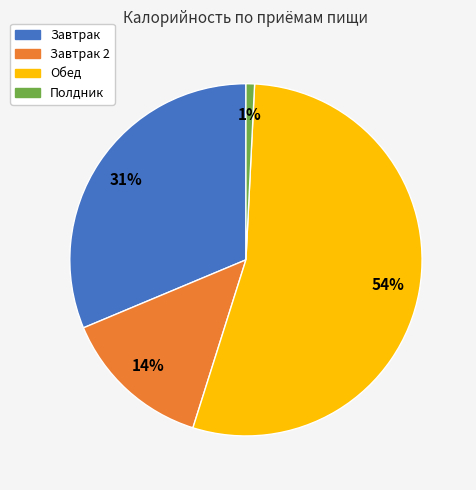

Which category has the smallest portion of the pie?

Полдник